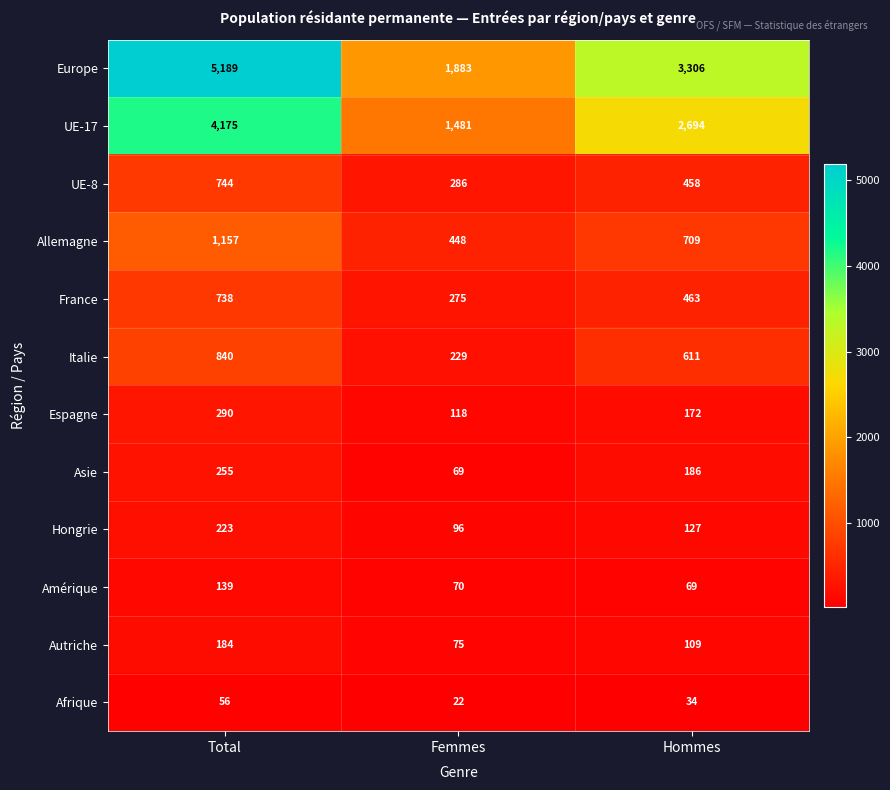

At which label does UE-8 first exceed 458?

Total